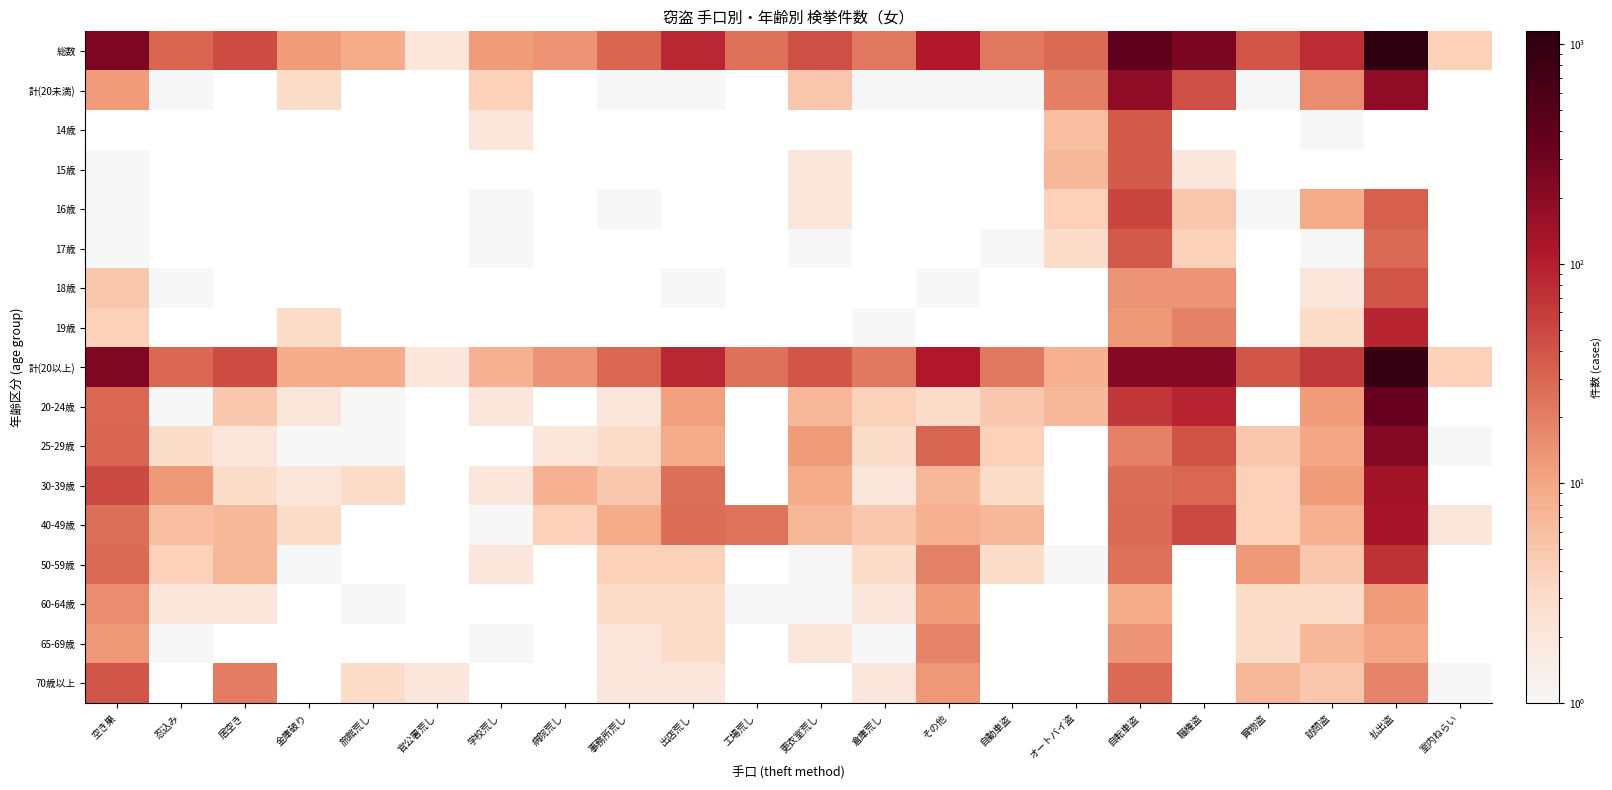

What is the difference between the maximum and minimum values in the 18歳 series?

39.0